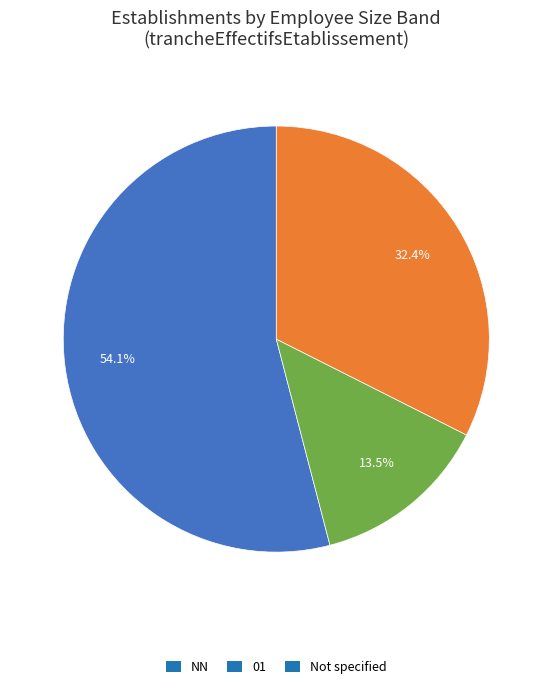

Which category has the biggest portion of the pie?

NN